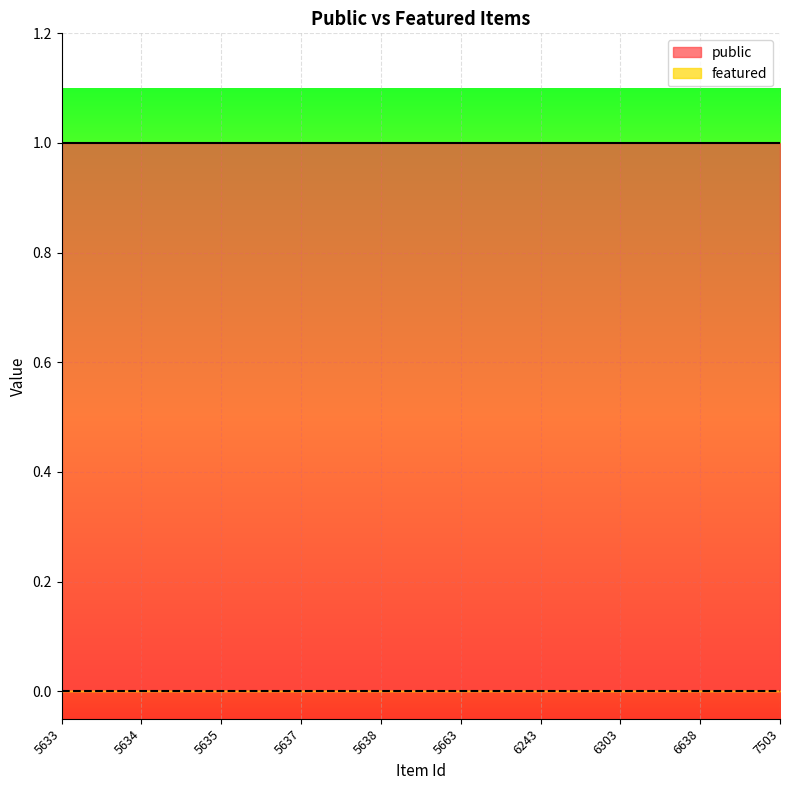

What are all the series names shown in the legend?

public, featured